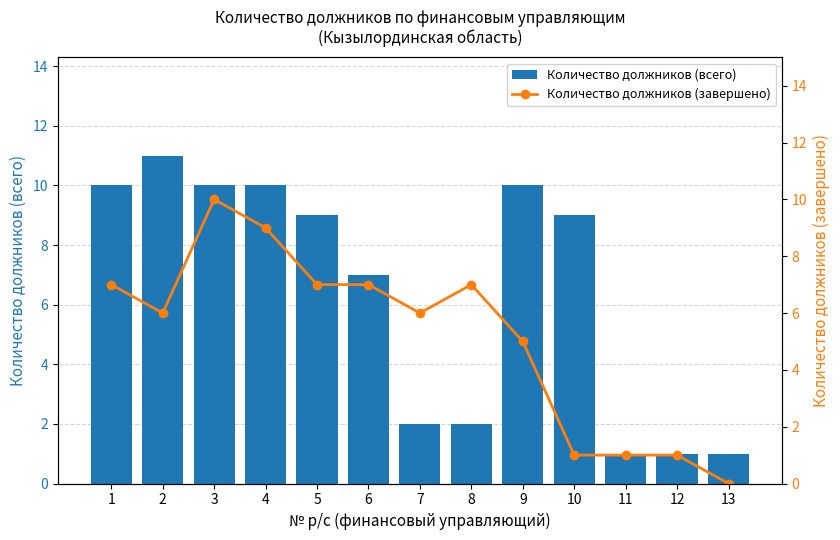

Is it true that Количество должников (завершено) equals 0 at 11?

False